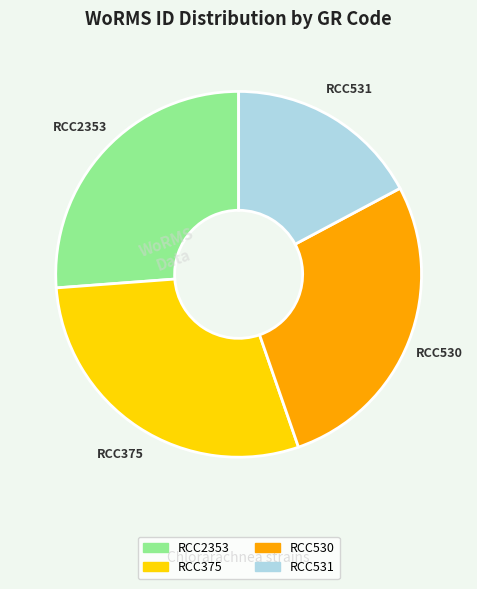

Rank the categories by value from lowest to highest.

RCC531, RCC2353, RCC530, RCC375